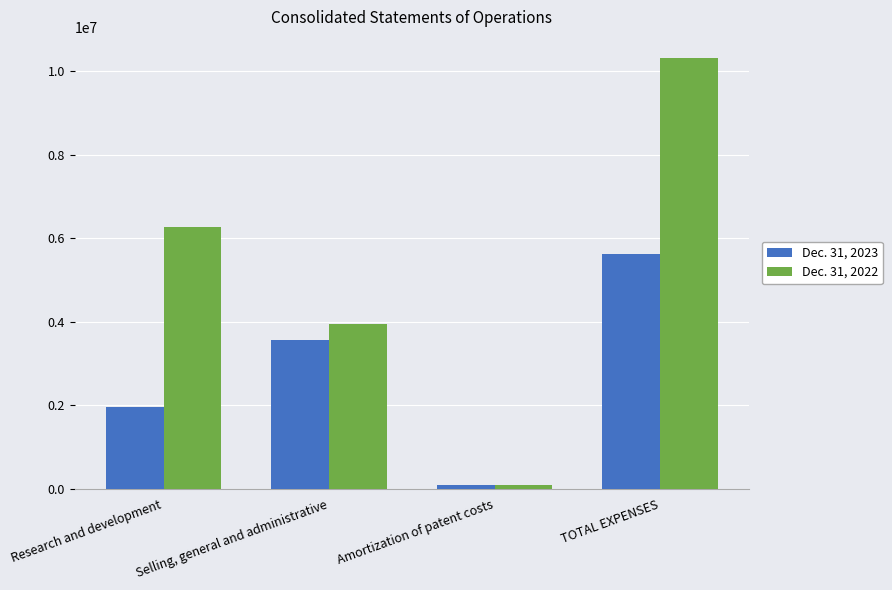

The Dec. 31, 2022 series shows 3943543 at Selling, general and administrative. True or false?

True